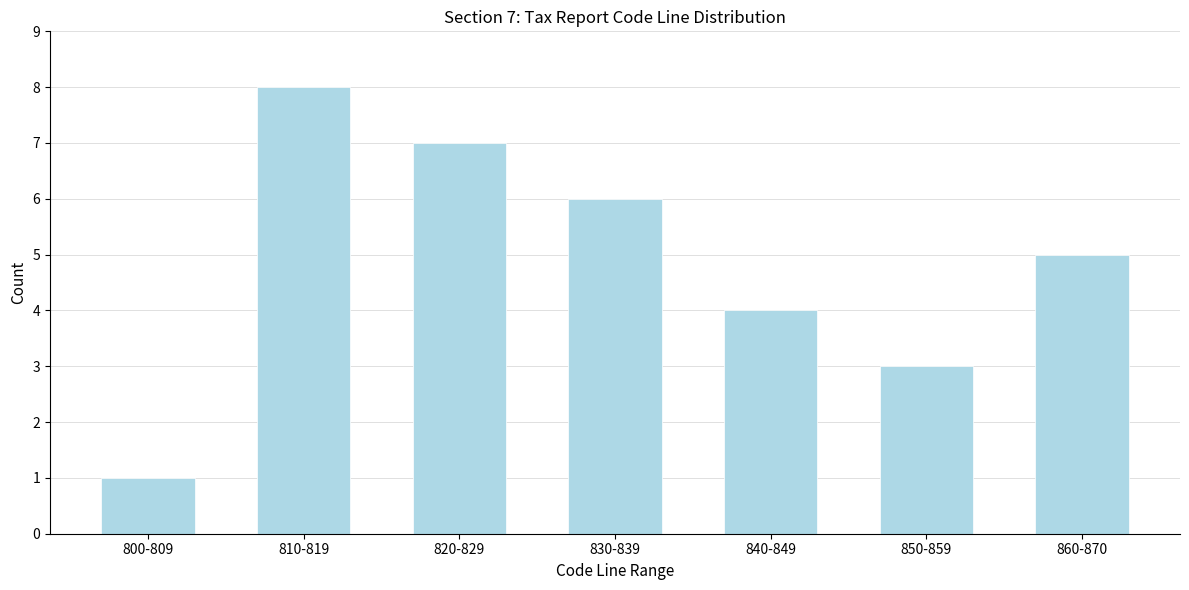

Reading left to right, what are all the values shown in this chart?

1	8	7	6	4	3	5